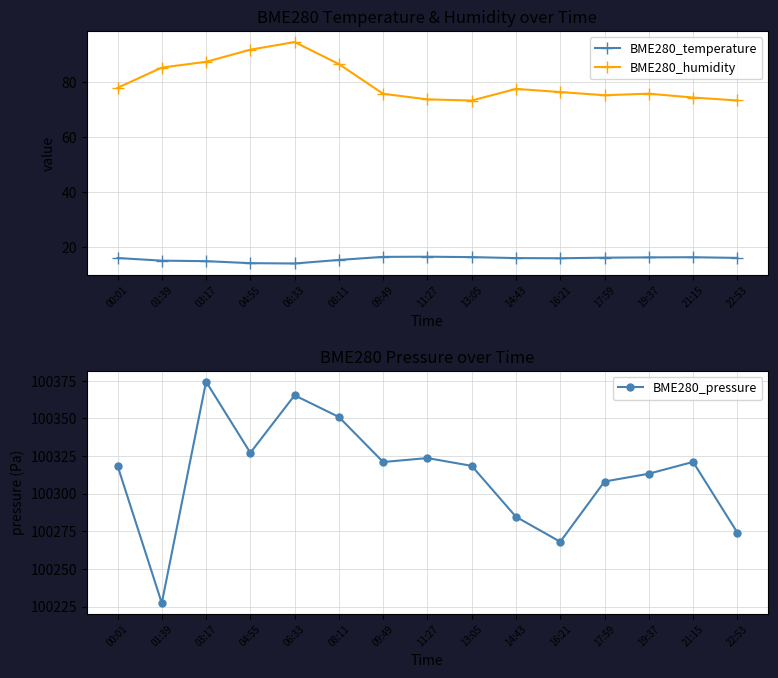

True or false: BME280_pressure and BME280_humidity intersect in this chart.

False